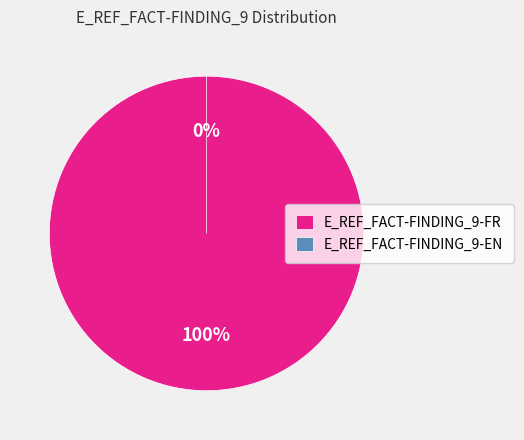

Count the number of slices in the pie.

2